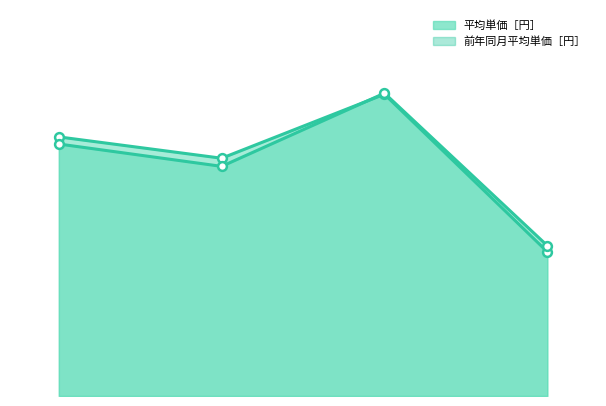

Which series contains the lowest Y value?

平均単価［円］ (line)